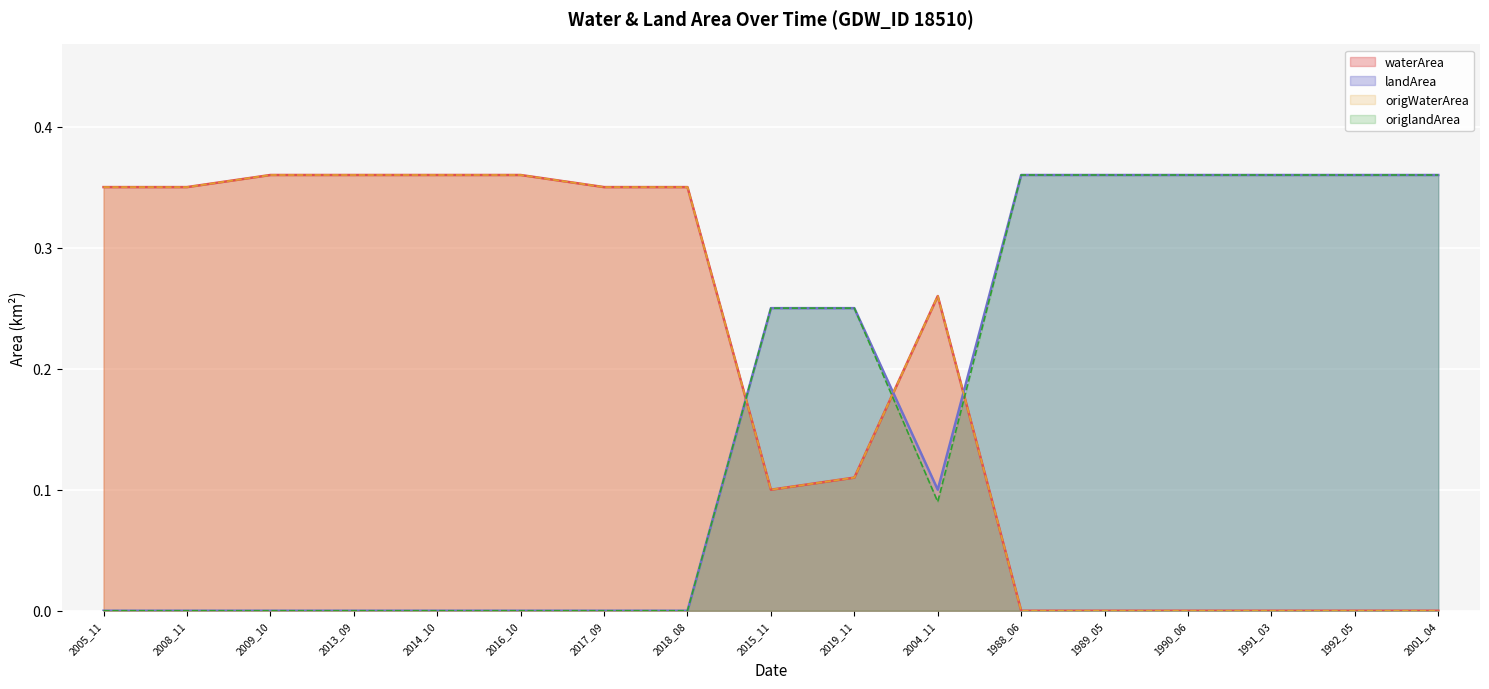

What is the average value of the landArea series?

0.2